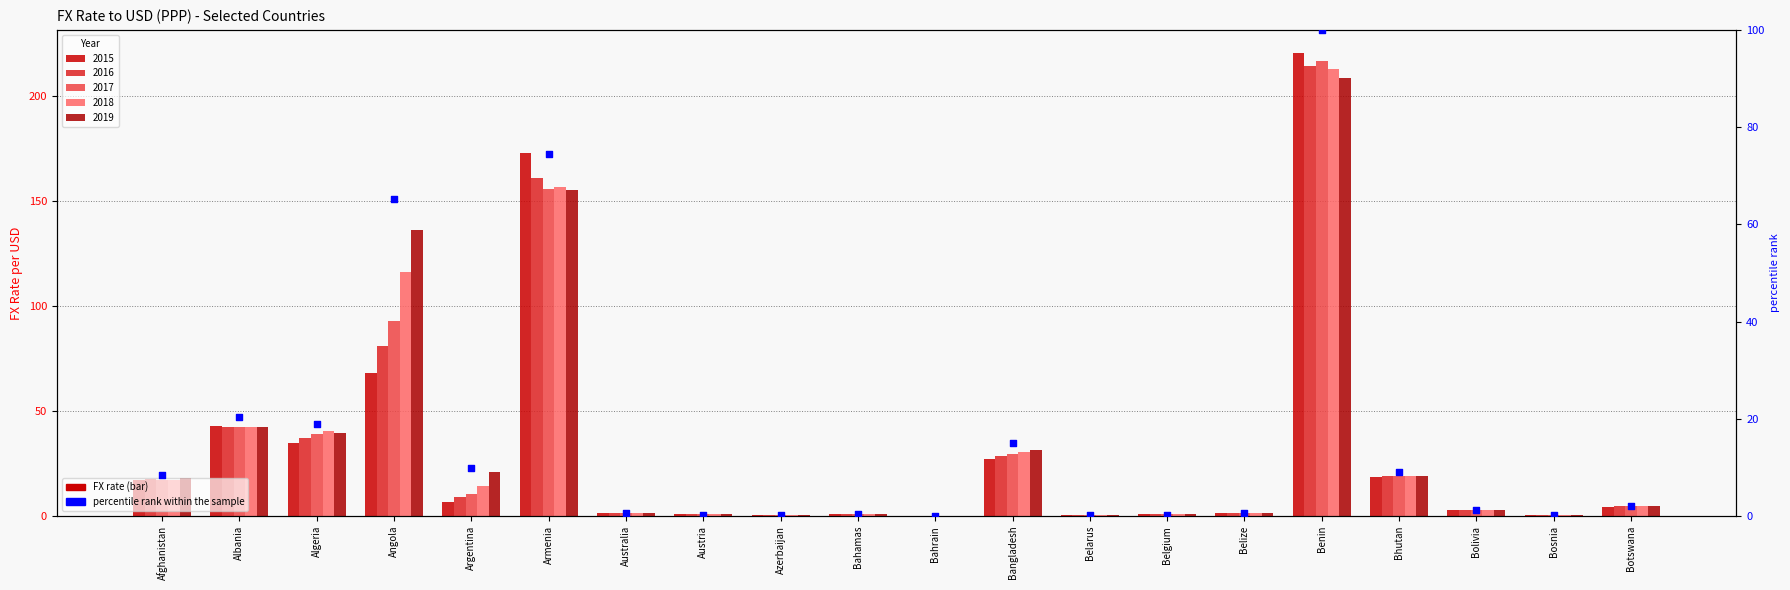

What is the change in value from Albania to Bahamas?

-19.9